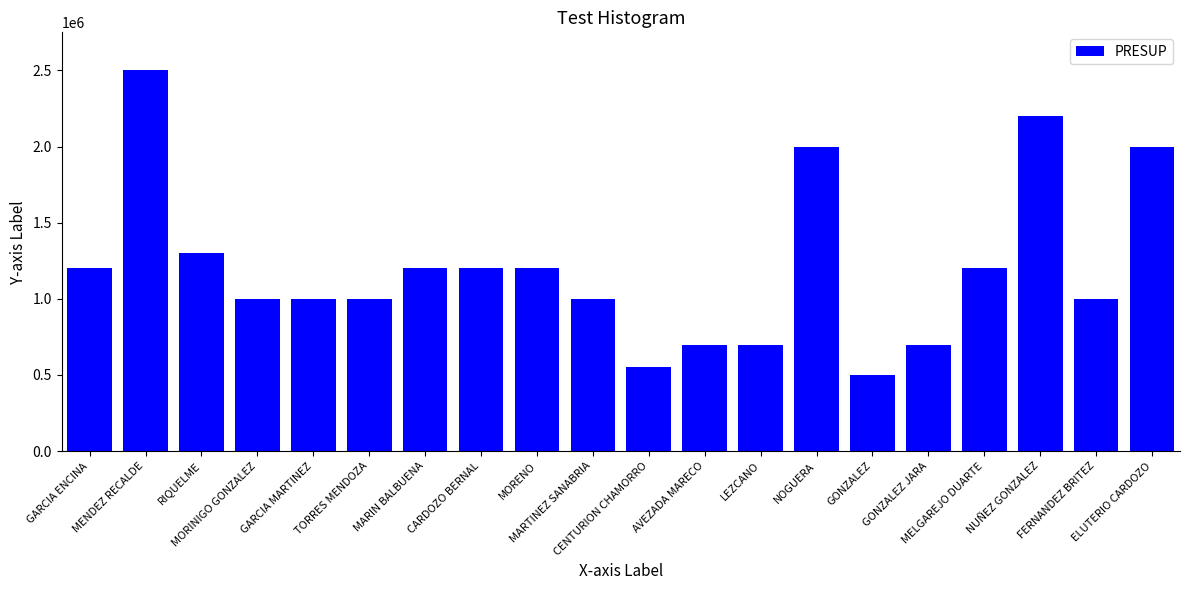

The value at TORRES MENDOZA is 578848. True or false?

False